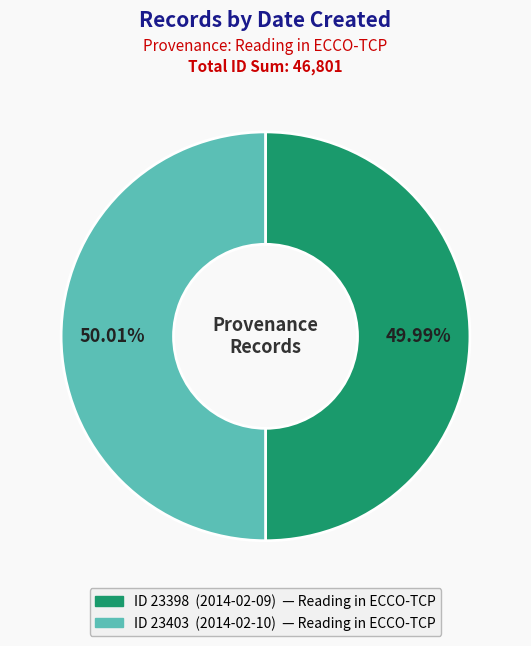

Is there a majority slice in this chart?

Yes